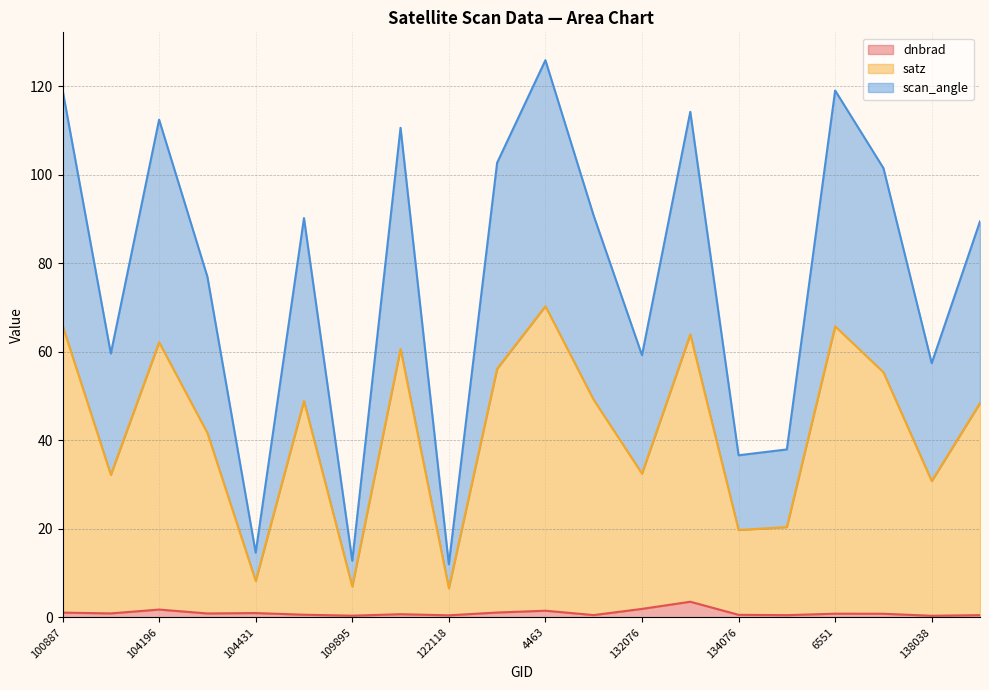

Which series has the widest spread of values?

satz